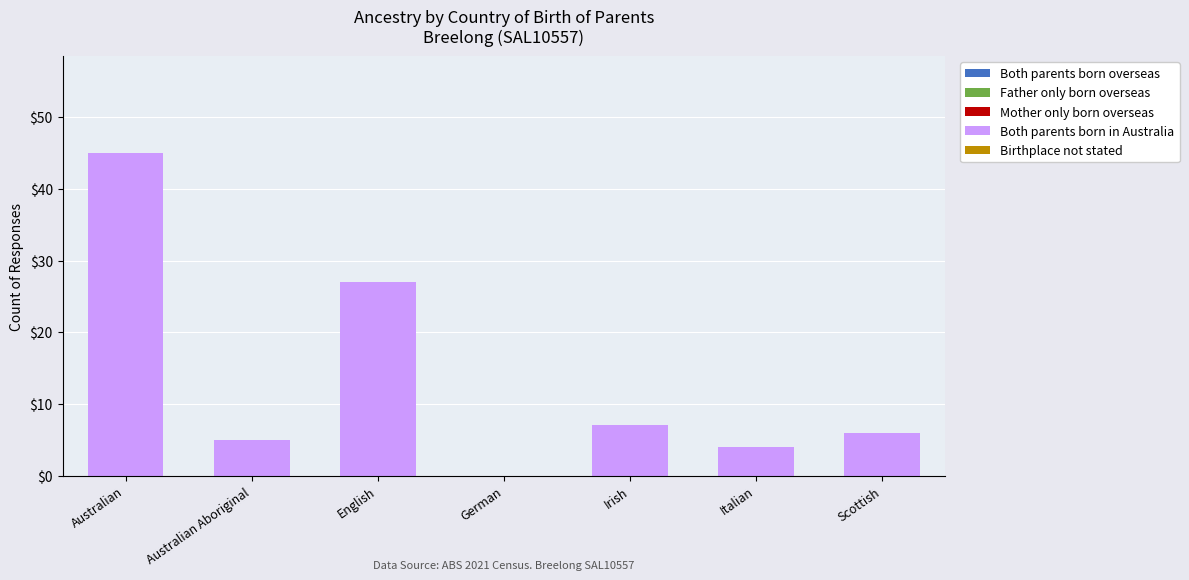

The value at Australian is 45. True or false?

True